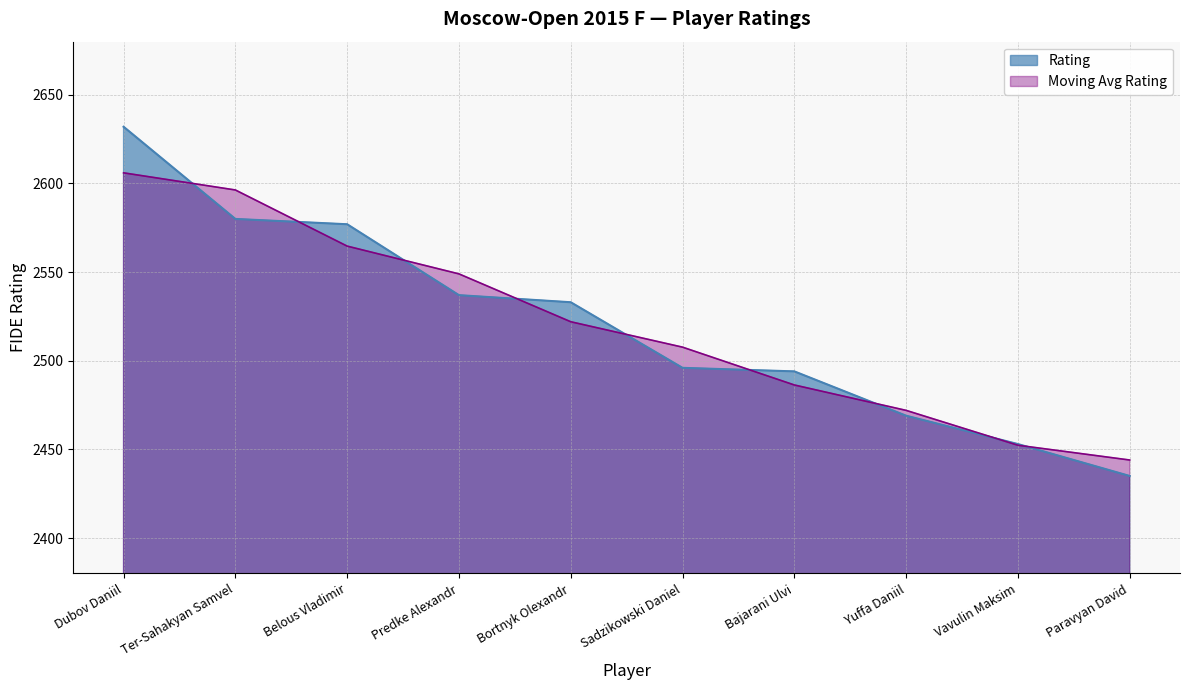

Rank the categories by value from lowest to highest.

Paravyan David, Vavulin Maksim, Yuffa Daniil, Bajarani Ulvi, Sadzikowski Daniel, Bortnyk Olexandr, Predke Alexandr, Belous Vladimir, Ter-Sahakyan Samvel, Dubov Daniil